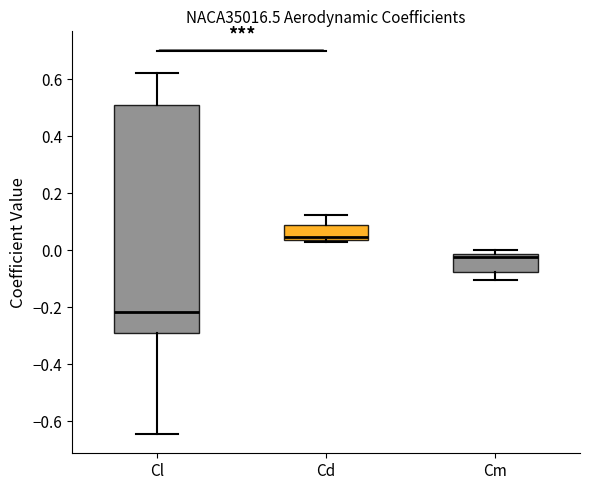

Reading left to right, read every box against the y-axis: the position of its median line, the range the box covers, and the ends of its whiskers. The values are not printed on the chart, so give them approximately, as read against the axis.

Cl: median -0.22, box -0.30 to 0.52, whiskers -0.64 to 0.62
Cd: median 0.04 (just above the box's lower edge), box 0.04 to 0.08, whiskers 0.02 to 0.12
Cm: median -0.02 (just below the box's upper edge), box -0.08 to -0.02, whiskers -0.10 to 0.00